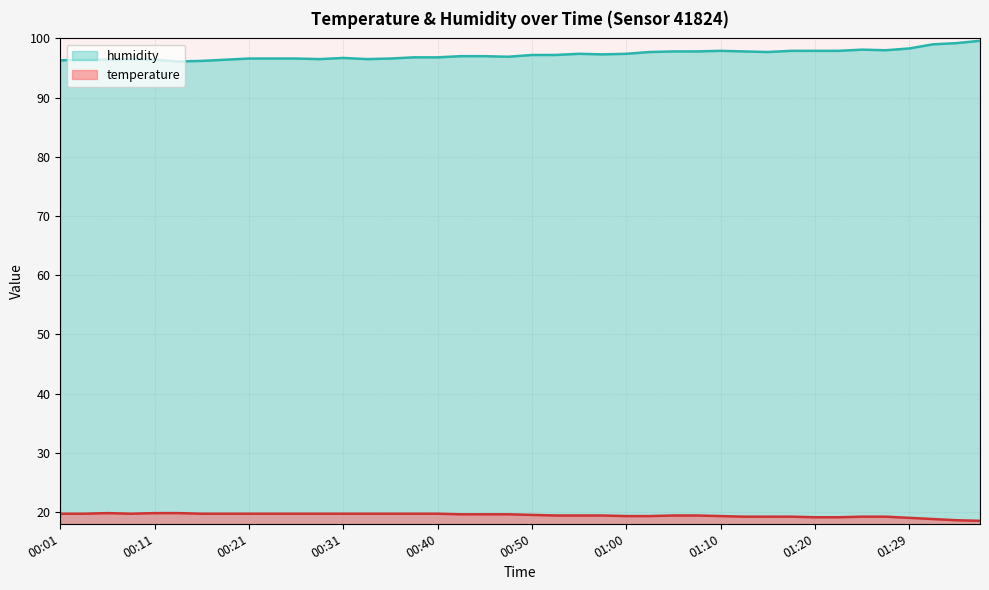

What is the difference between the second highest and second lowest values in the temperature series?

1.2